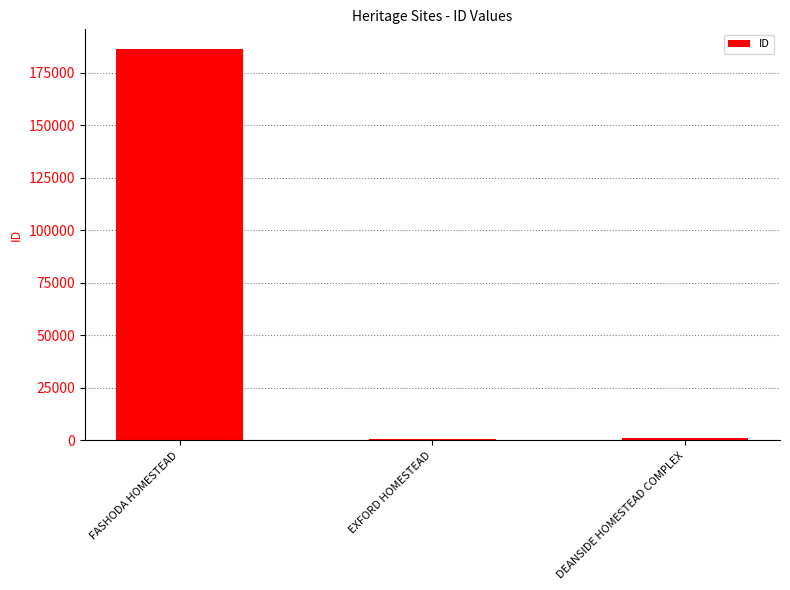

Between FASHODA HOMESTEAD and EXFORD HOMESTEAD, which is larger?

FASHODA HOMESTEAD